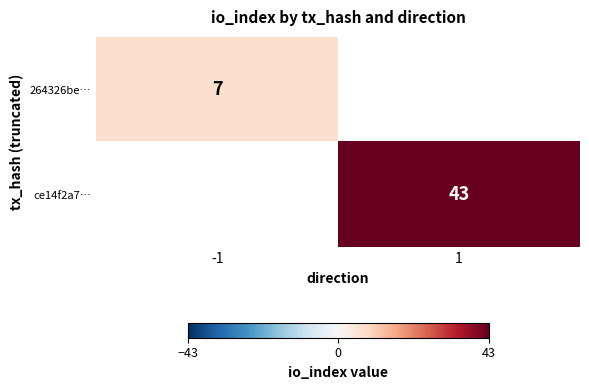

Is the value of ce14f2a7… at 1 greater than the value of 264326be… at -1?

Yes